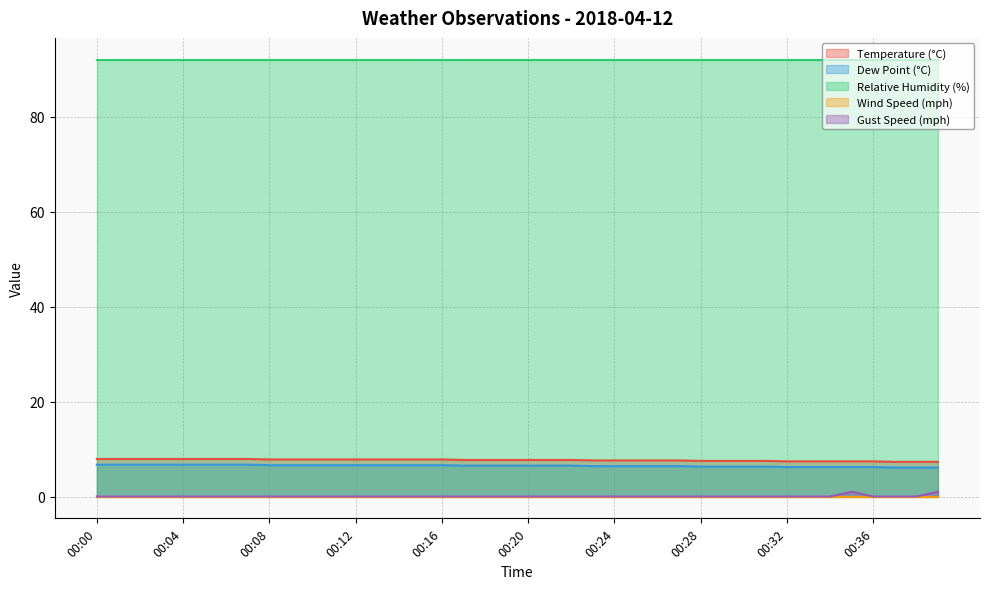

What is the lowest value of the Temperature (°C) series?

7.3